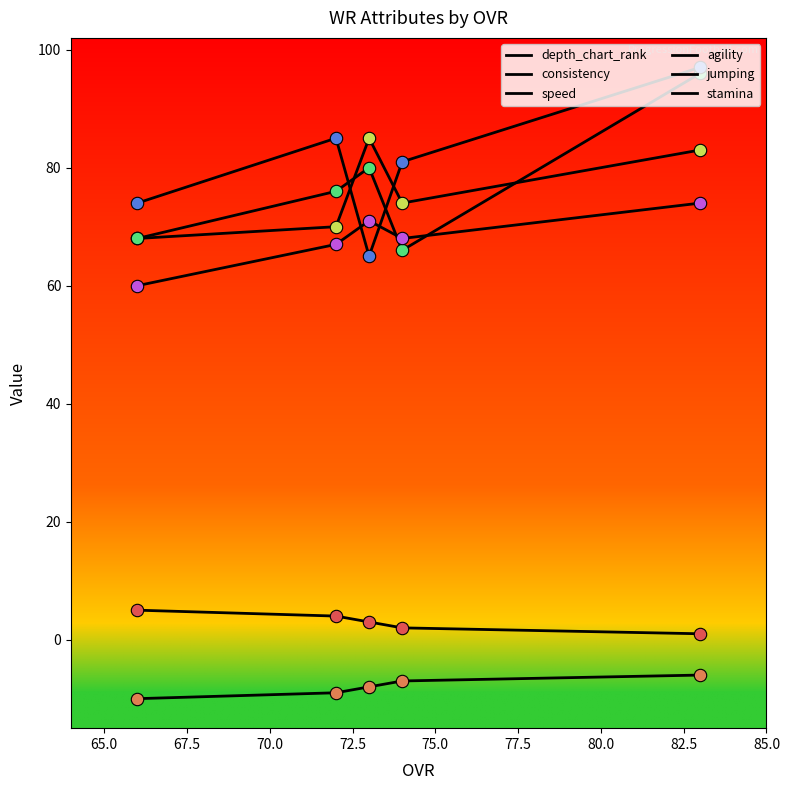

Which series has the largest total across all categories?

jumping